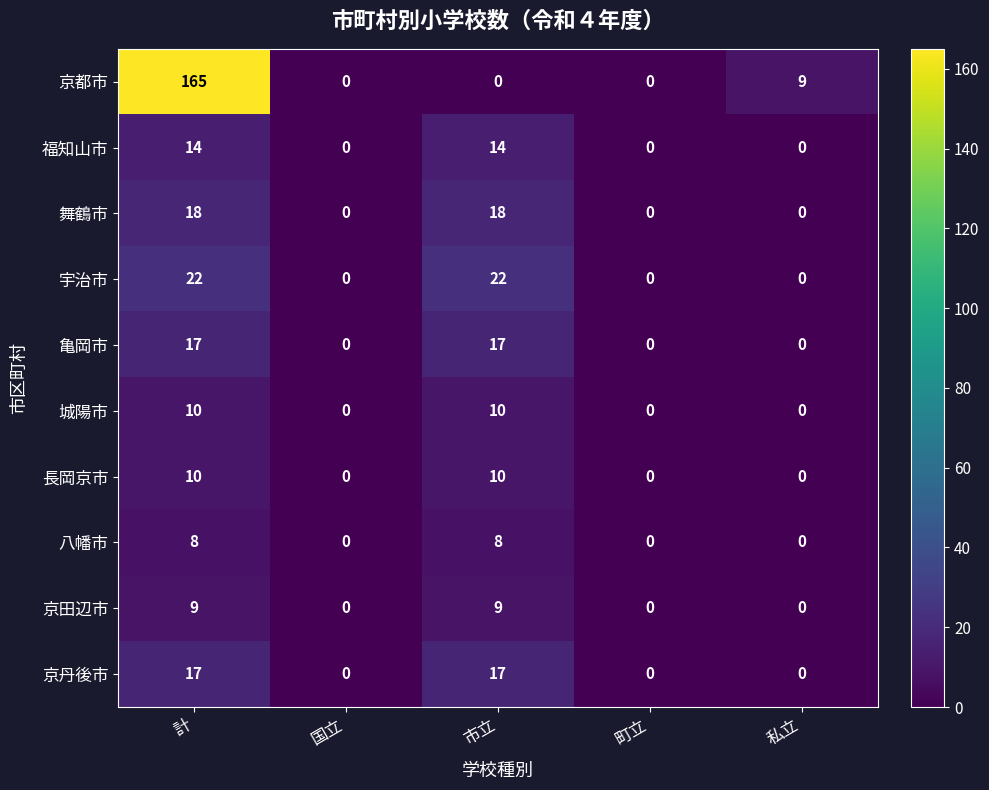

The 京都市 series shows 0 at 町立. True or false?

True